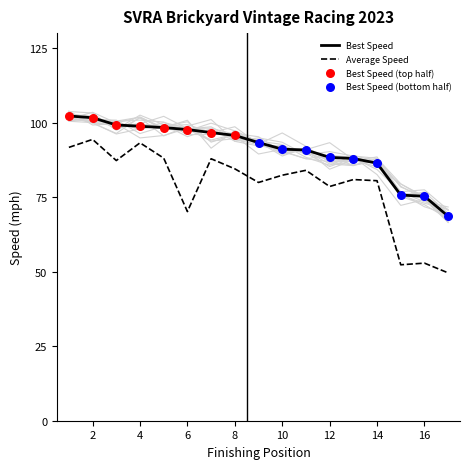

True or false: Best Speed has a value of 91.1 at 10.

True